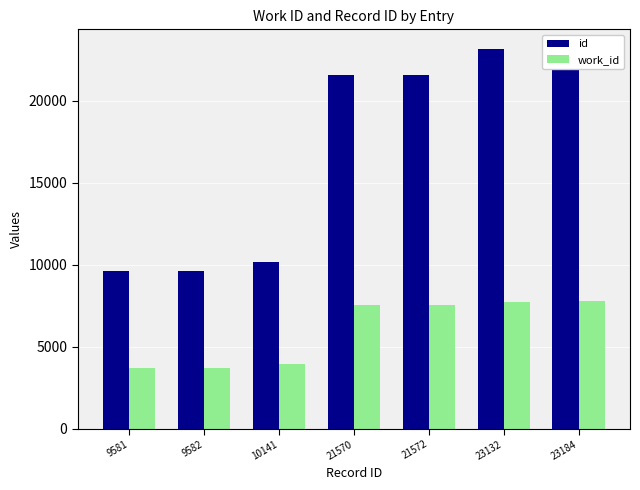

Which series has the widest spread of values?

id